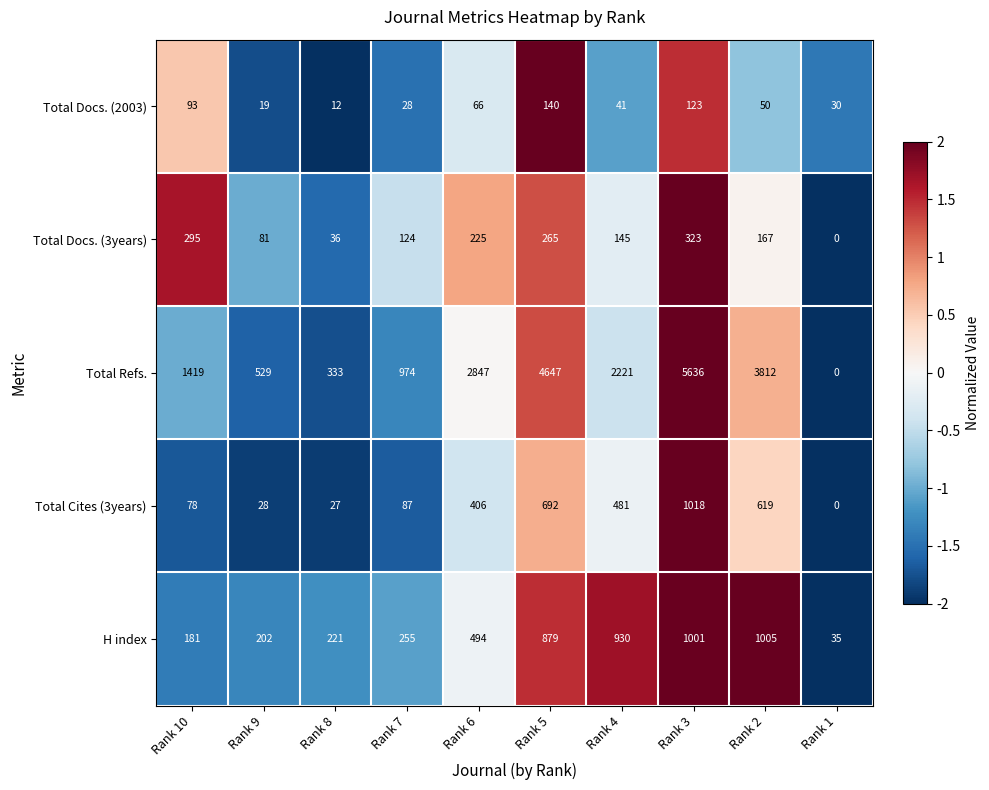

At which category is the sum across all series the highest?

Rank 3